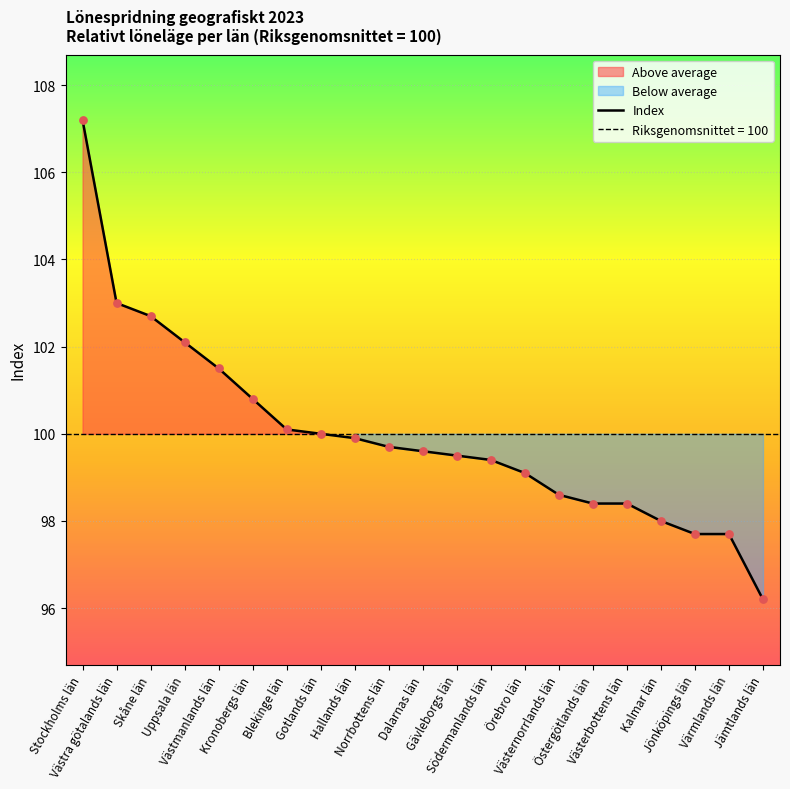

Approximately how many times larger is the value at Gävleborgs län compared to Värmlands län?

1.0